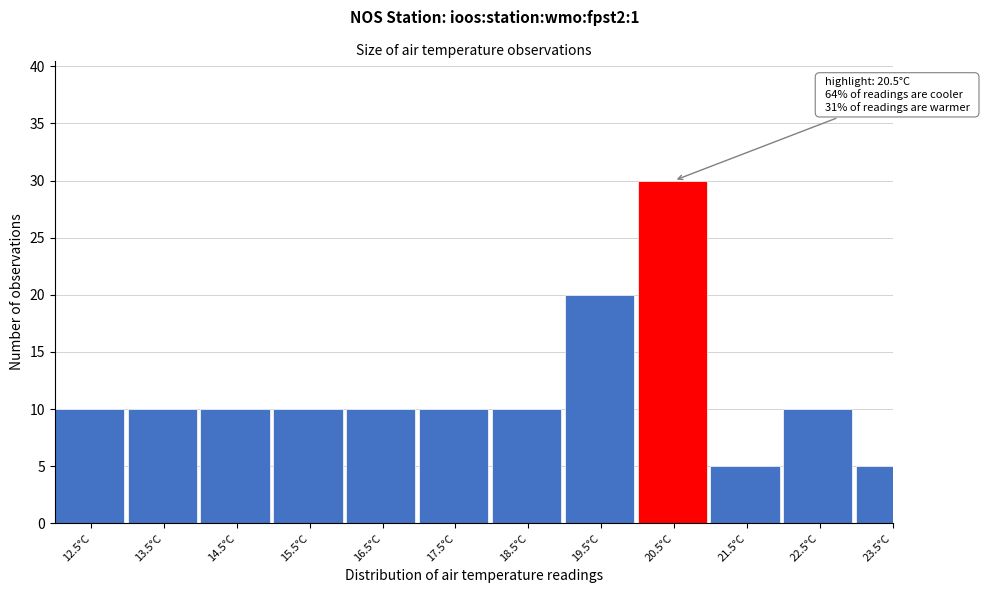

Reading left to right, extract all data points from this chart.

10	10	10	10	10	10	10	20	30	5	10	5